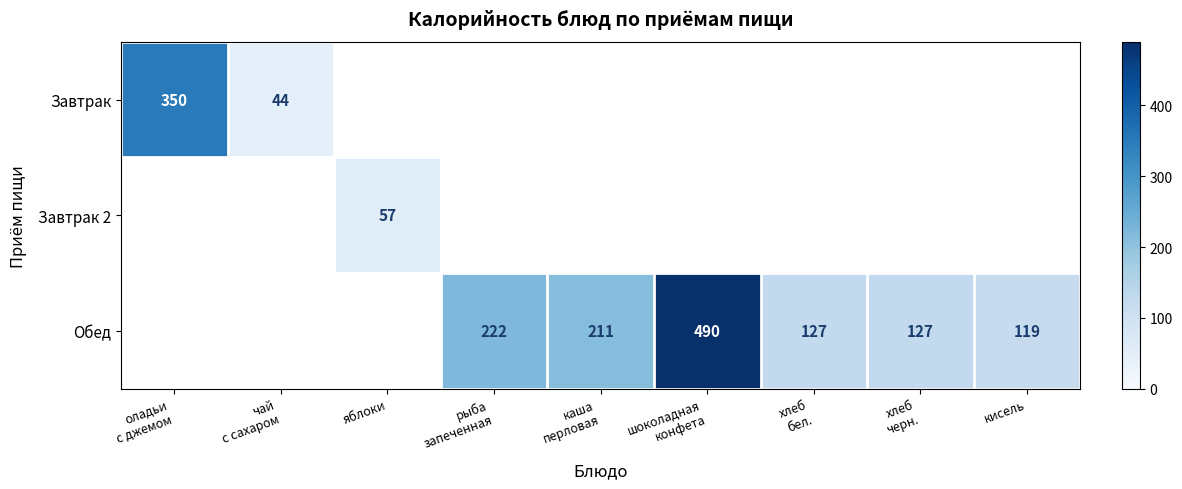

Which label corresponds to the smallest value in the chart?

чай
с сахаром